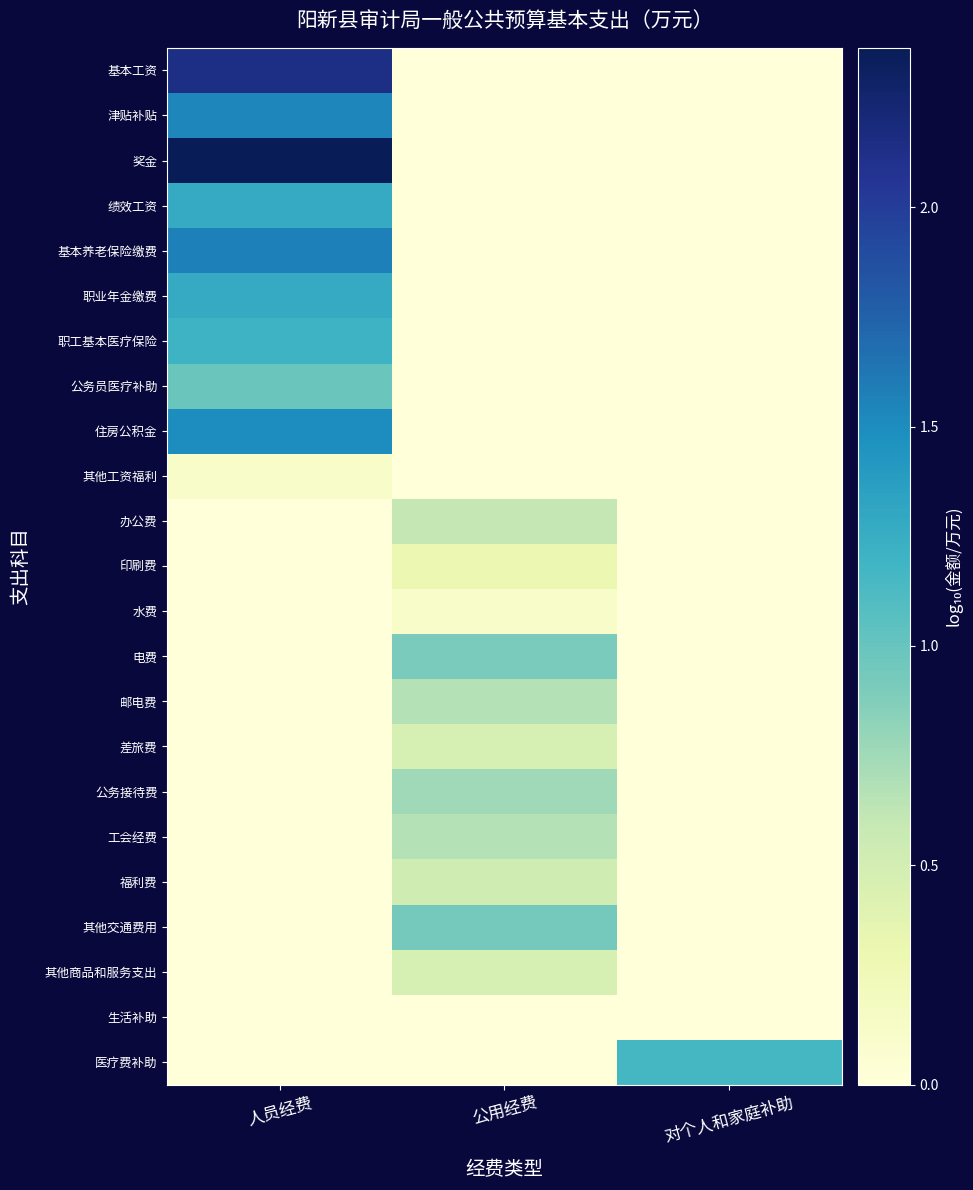

At 公用经费, list the series in order from smallest to largest.

基本工资, 津贴补贴, 奖金, 绩效工资, 基本养老保险缴费, 职业年金缴费, 职工基本医疗保险, 公务员医疗补助, 住房公积金, 其他工资福利, 生活补助, 医疗费补助, 水费, 印刷费, 其他商品和服务支出, 差旅费, 福利费, 办公费, 工会经费, 邮电费, 公务接待费, 电费, 其他交通费用